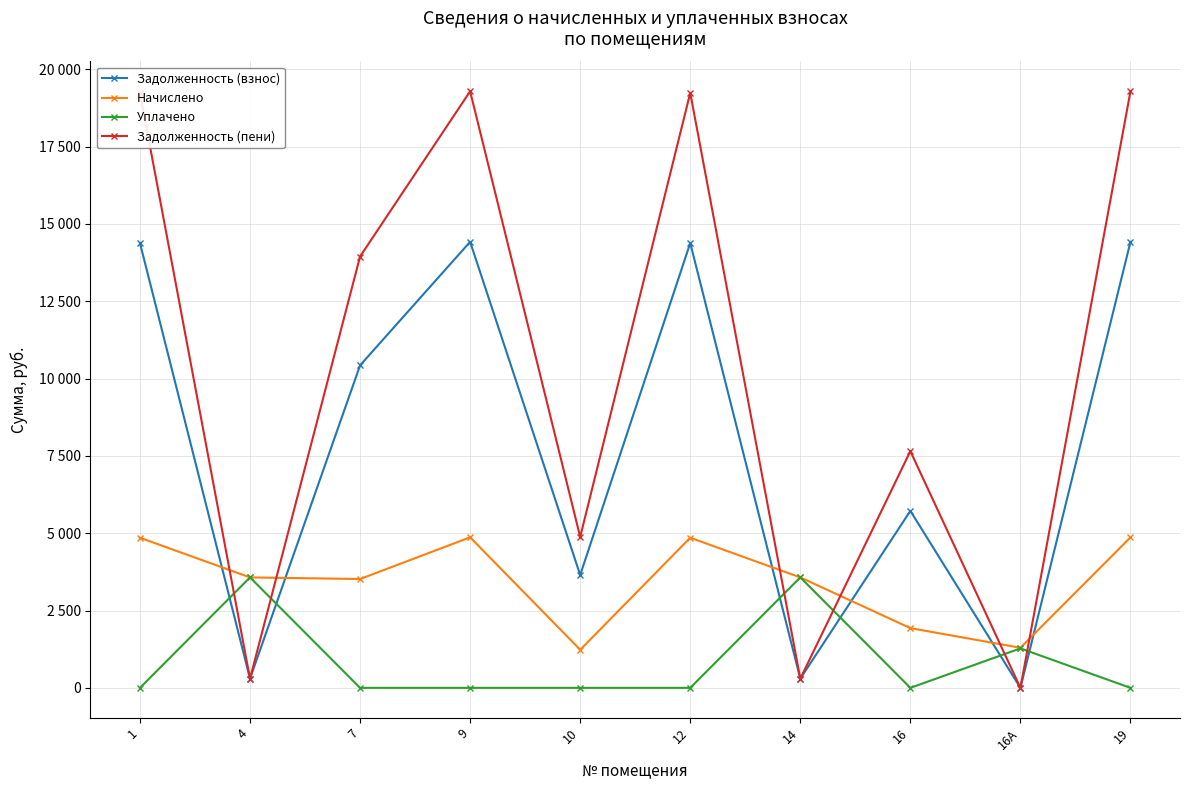

What are all the series names shown in the legend?

Задолженность (взнос), Начислено, Уплачено, Задолженность (пени)